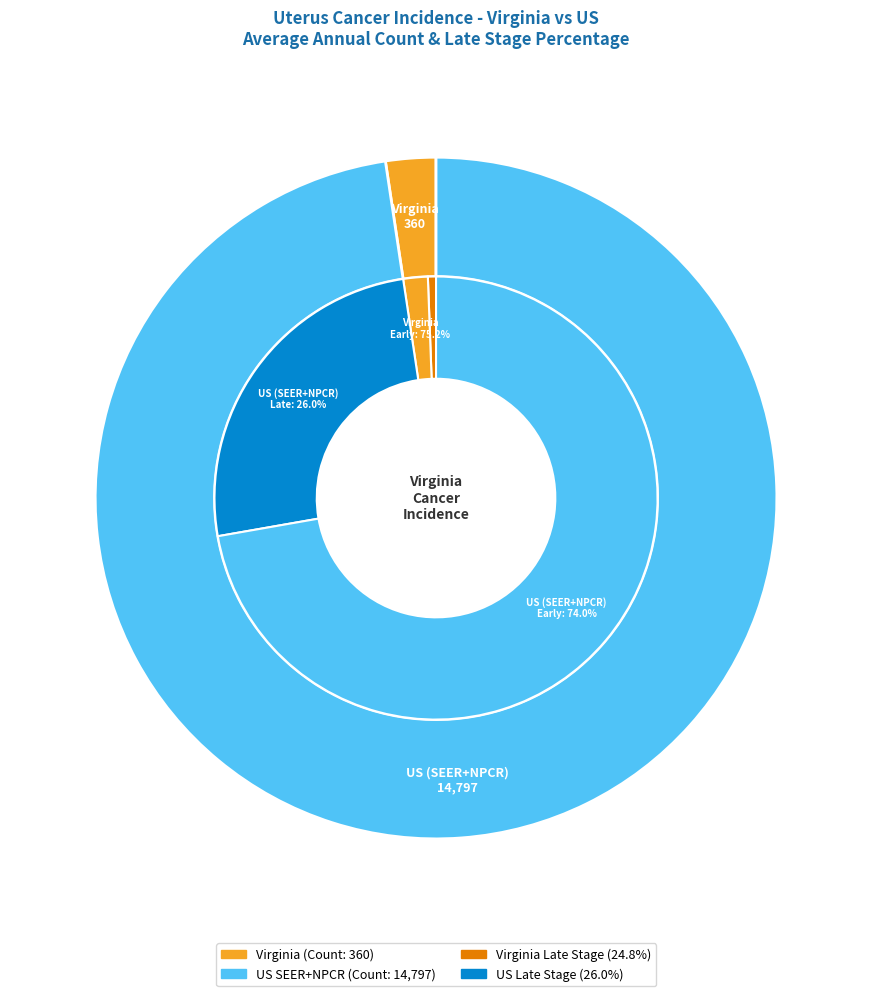

Is it true that Virginia is 2% of the pie?

True